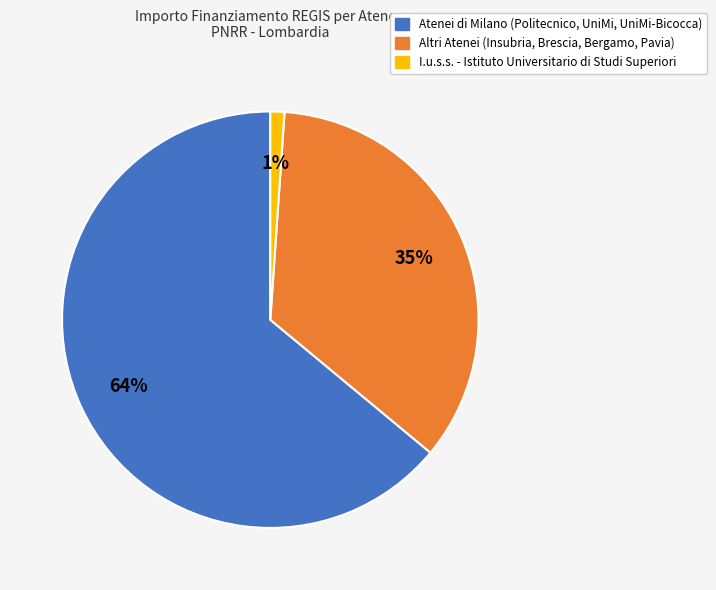

How many segments does this pie chart have?

3